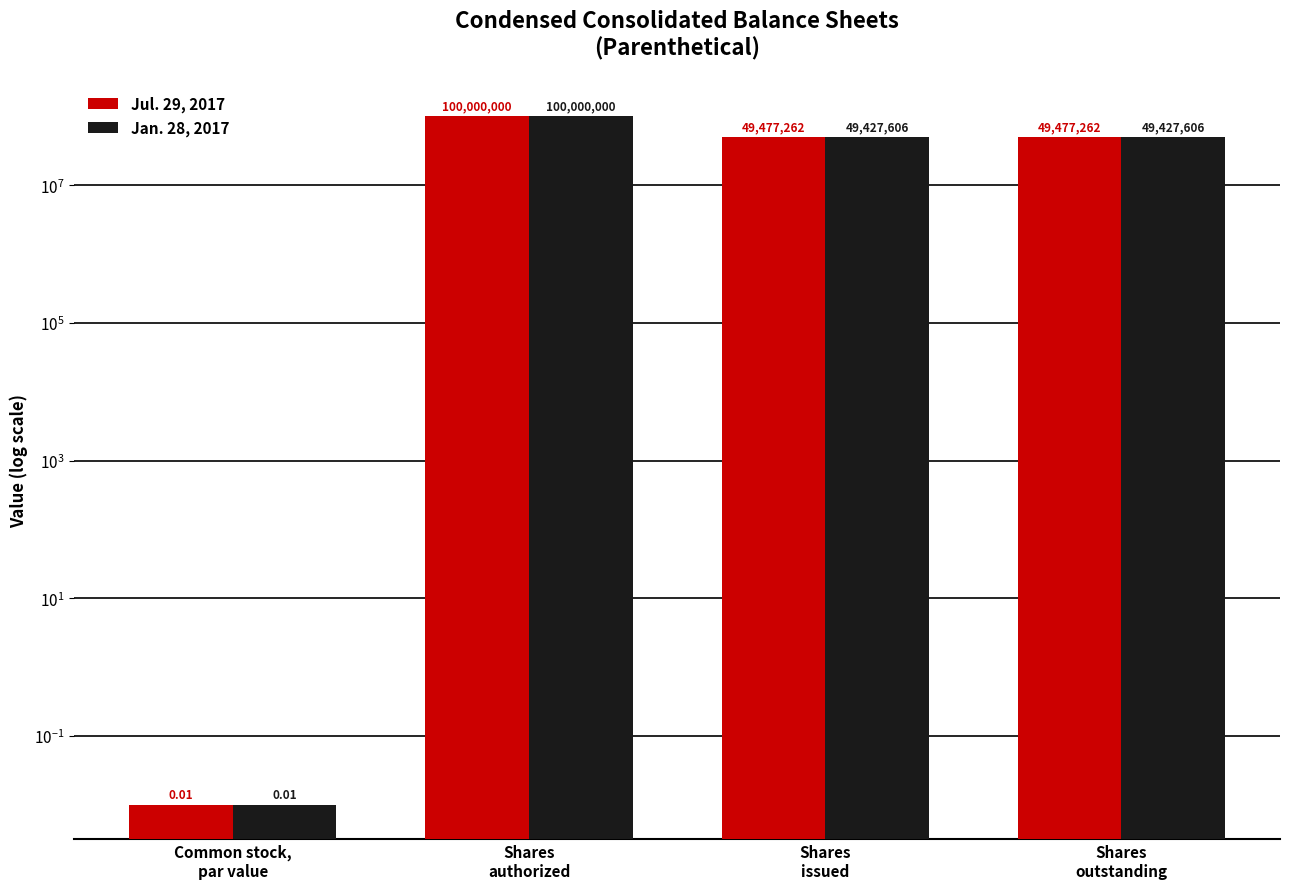

What is the highest value of the Jul. 29, 2017 series?

100000000.0